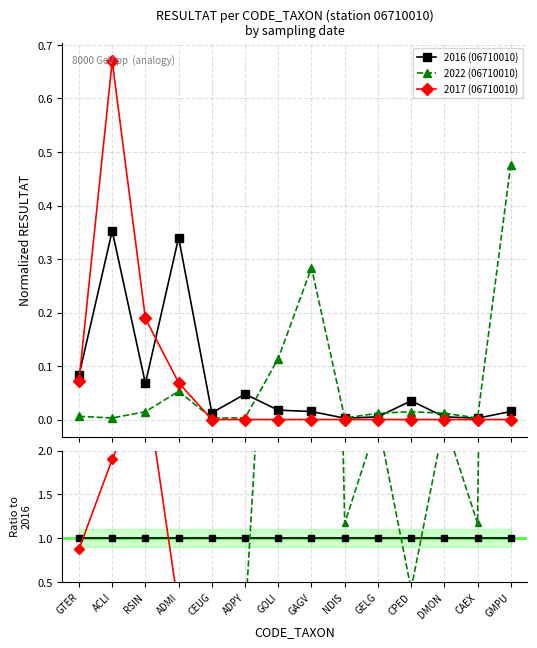

Reading right to left, what are all the values shown in this chart?

2016 (06710010): GMPU=1.0	CAEX=1.0	DMON=1.0	CPED=1.0	GELG=1.0	NDIS=1.0	GAGV=1.0	GOLI=1.0	ADPY=1.0	CEUG=1.0	ADMI=1.0	RSIN=1.0	ACLI=1.0	GTER=1.0
2022 (06710010): GMPU=31.8	CAEX=1.2	DMON=2.3	CPED=0.4	GELG=2.3	NDIS=1.2	GAGV=18.9	GOLI=6.5	ADPY=0.1	CEUG=0.2	ADMI=0.2	RSIN=0.2	ACLI=0.0	GTER=0.1
2017 (06710010): GMPU=0.0	CAEX=0.0	DMON=0.0	CPED=0.0	GELG=0.0	NDIS=0.0	GAGV=0.0	GOLI=0.0	ADPY=0.0	CEUG=0.0	ADMI=0.2	RSIN=2.8	ACLI=1.9	GTER=0.9